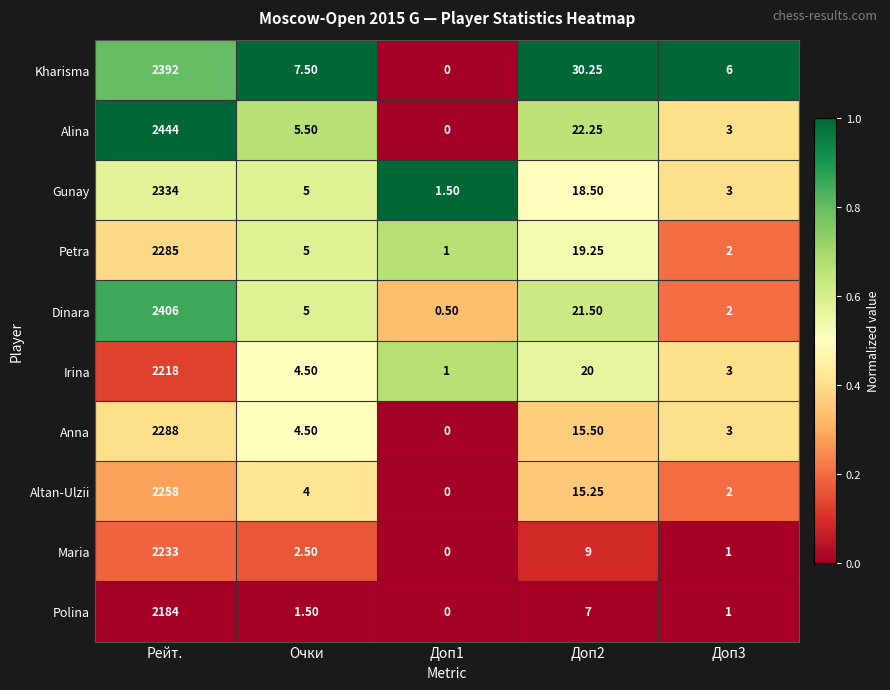

Between Очки and Доп2, which series saw the biggest shift?

Kharisma